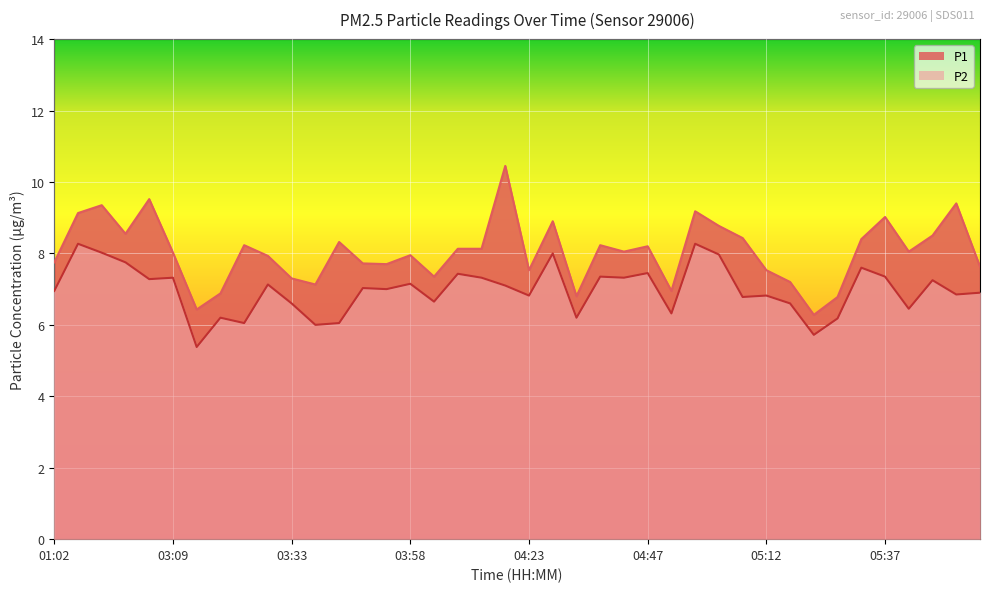

True or false: P2 has more than 2 interior local peaks.

True